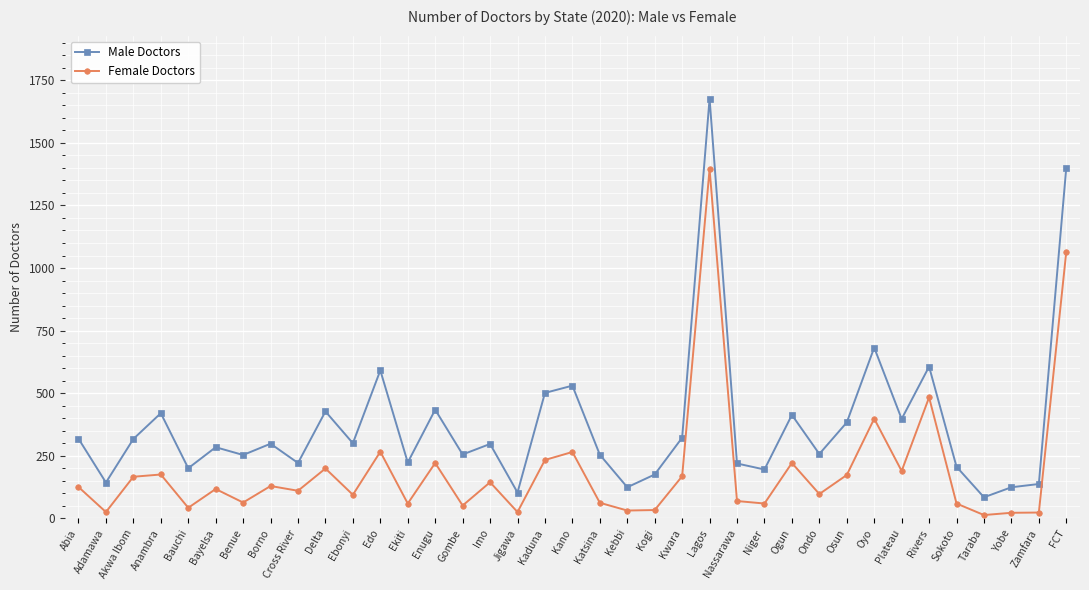

What is the maximum value for Male Doctors?

1677